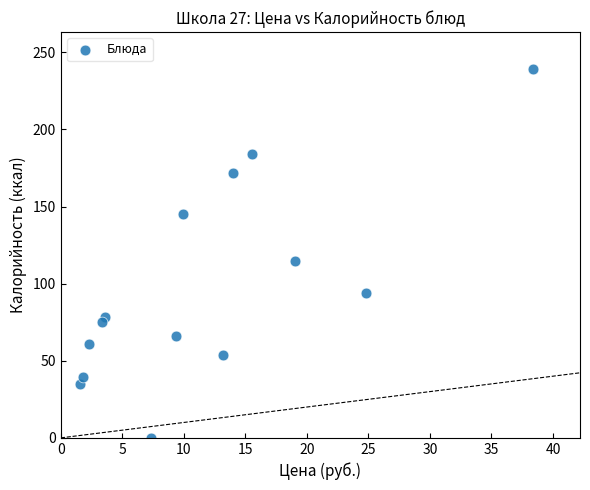

What Y value in the scatter plot is closest to 119?

115.0